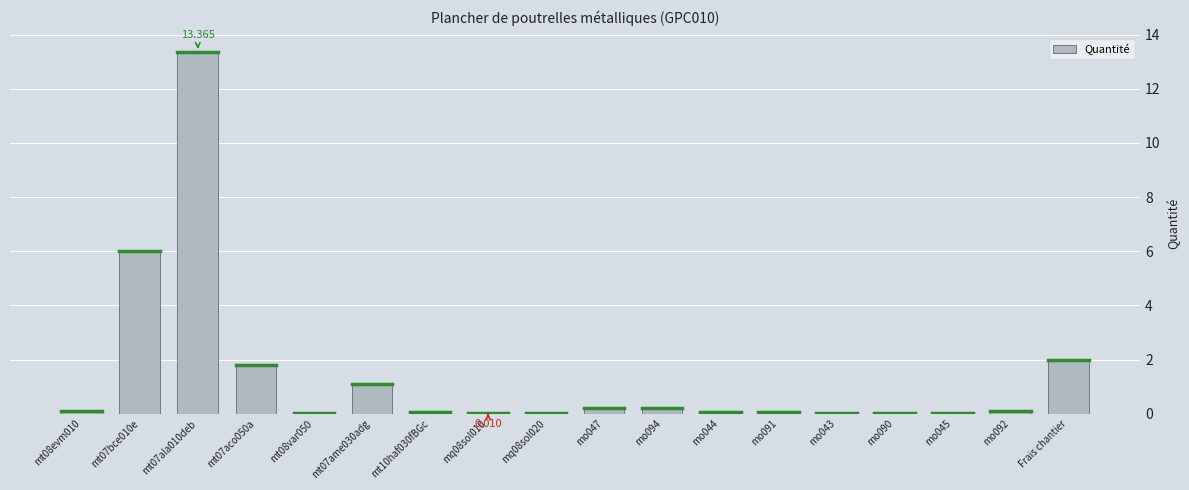

What is the average value?

1.4